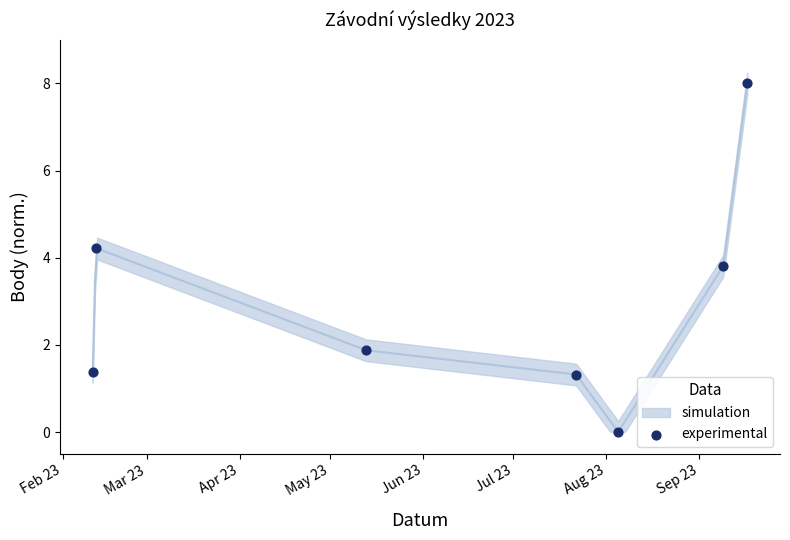

What is the average Y value?

2.9